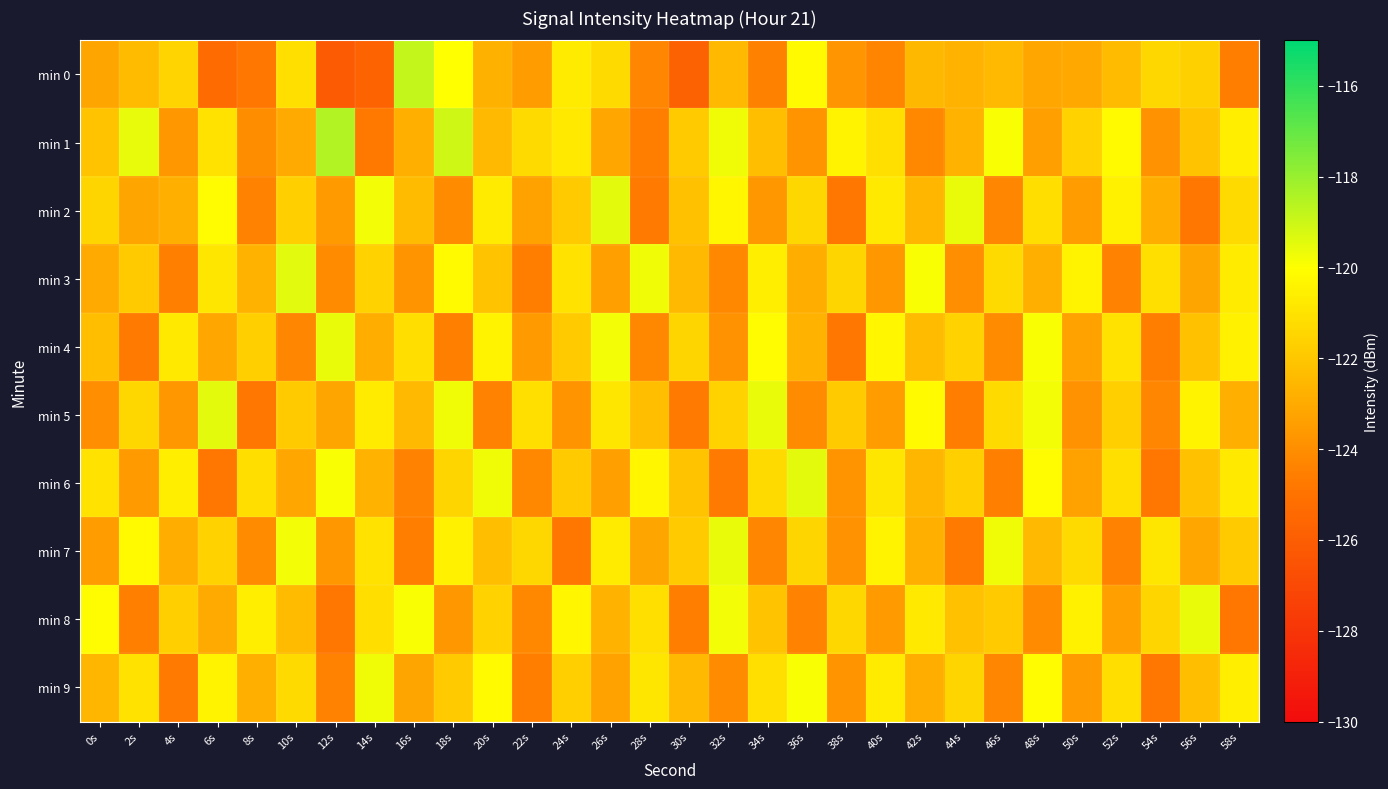

Reading left to right, list all the values displayed in this chart.

min 0: 0s=-123.1	2s=-122.4	4s=-121.5	6s=-125.4	8s=-124.8	10s=-121.1	12s=-126.2	14s=-125.8	16s=-118.8	18s=-120.0	20s=-122.8	22s=-123.5	24s=-120.7	26s=-121.3	28s=-124.3	30s=-125.8	32s=-122.4	34s=-124.5	36s=-120.2	38s=-123.7	40s=-124.4	42s=-122.5	44s=-122.7	46s=-122.5	48s=-123.1	50s=-123.1	52s=-122.4	54s=-121.4	56s=-121.6	58s=-124.6
min 1: 0s=-122.1	2s=-119.5	4s=-123.7	6s=-121.0	8s=-124.1	10s=-123.0	12s=-118.5	14s=-124.7	16s=-122.8	18s=-119.1	20s=-122.5	22s=-121.3	24s=-120.8	26s=-123.1	28s=-124.6	30s=-121.9	32s=-119.7	34s=-122.3	36s=-123.8	38s=-120.4	40s=-121.1	42s=-124.2	44s=-122.7	46s=-119.9	48s=-123.4	50s=-121.6	52s=-120.2	54s=-123.9	56s=-122.1	58s=-120.6
min 2: 0s=-121.5	2s=-123.2	4s=-122.8	6s=-120.1	8s=-124.4	10s=-121.7	12s=-123.6	14s=-119.8	16s=-122.4	18s=-124.1	20s=-120.7	22s=-123.3	24s=-121.9	26s=-119.5	28s=-124.7	30s=-122.2	32s=-120.3	34s=-123.7	36s=-121.4	38s=-124.9	40s=-120.8	42s=-122.6	44s=-119.6	46s=-124.3	48s=-121.2	50s=-123.5	52s=-120.5	54s=-122.9	56s=-124.8	58s=-121.3
min 3: 0s=-123.0	2s=-121.8	4s=-124.5	6s=-120.9	8s=-122.7	10s=-119.4	12s=-124.1	14s=-121.6	16s=-123.8	18s=-120.2	20s=-122.1	22s=-124.6	24s=-121.0	26s=-123.4	28s=-119.7	30s=-122.5	32s=-124.2	34s=-120.6	36s=-122.9	38s=-121.5	40s=-123.7	42s=-119.9	44s=-124.0	46s=-121.3	48s=-122.8	50s=-120.4	52s=-124.4	54s=-121.1	56s=-123.2	58s=-120.7
min 4: 0s=-122.3	2s=-124.7	4s=-120.8	6s=-123.1	8s=-121.7	10s=-124.3	12s=-119.6	14s=-122.9	16s=-121.2	18s=-124.5	20s=-120.4	22s=-123.6	24s=-121.8	26s=-119.8	28s=-124.2	30s=-121.5	32s=-123.9	34s=-120.1	36s=-122.7	38s=-124.8	40s=-120.3	42s=-122.4	44s=-121.6	46s=-124.1	48s=-119.9	50s=-123.3	52s=-121.0	54s=-124.6	56s=-122.2	58s=-120.5
min 5: 0s=-124.0	2s=-121.4	4s=-123.7	6s=-119.5	8s=-124.9	10s=-121.8	12s=-123.2	14s=-120.7	16s=-122.5	18s=-119.7	20s=-124.4	22s=-121.1	24s=-123.8	26s=-120.9	28s=-122.3	30s=-124.7	32s=-121.6	34s=-119.6	36s=-124.1	38s=-121.9	40s=-123.5	42s=-120.2	44s=-124.6	46s=-121.3	48s=-119.8	50s=-123.9	52s=-121.7	54s=-124.3	56s=-120.4	58s=-122.8
min 6: 0s=-121.0	2s=-123.6	4s=-120.6	6s=-124.8	8s=-121.2	10s=-123.1	12s=-119.9	14s=-122.7	16s=-124.4	18s=-121.5	20s=-119.7	22s=-124.2	24s=-121.8	26s=-123.4	28s=-120.3	30s=-122.1	32s=-124.7	34s=-121.3	36s=-119.5	38s=-123.8	40s=-120.9	42s=-122.6	44s=-121.7	46s=-124.5	48s=-120.1	50s=-123.3	52s=-121.1	54s=-124.9	56s=-122.2	58s=-120.8
min 7: 0s=-123.5	2s=-120.2	4s=-122.9	6s=-121.6	8s=-124.1	10s=-119.8	12s=-123.7	14s=-121.0	16s=-124.6	18s=-120.5	20s=-122.3	22s=-121.4	24s=-124.8	26s=-120.7	28s=-123.2	30s=-121.9	32s=-119.6	34s=-124.3	36s=-121.5	38s=-123.9	40s=-120.4	42s=-122.8	44s=-124.7	46s=-119.7	48s=-122.5	50s=-121.3	52s=-124.4	54s=-120.9	56s=-123.1	58s=-121.8
min 8: 0s=-120.1	2s=-124.5	4s=-121.7	6s=-123.0	8s=-120.6	10s=-122.4	12s=-124.9	14s=-121.2	16s=-119.9	18s=-123.7	20s=-121.6	22s=-124.2	24s=-120.3	26s=-122.7	28s=-121.1	30s=-124.6	32s=-119.8	34s=-122.1	36s=-124.4	38s=-121.4	40s=-123.6	42s=-120.8	44s=-122.2	46s=-121.9	48s=-124.1	50s=-120.5	52s=-123.4	54s=-121.5	56s=-119.6	58s=-124.8
min 9: 0s=-122.6	2s=-121.0	4s=-124.7	6s=-120.4	8s=-122.8	10s=-121.3	12s=-124.4	14s=-119.7	16s=-123.2	18s=-121.8	20s=-120.2	22s=-124.6	24s=-121.7	26s=-123.3	28s=-120.9	30s=-122.5	32s=-124.1	34s=-121.1	36s=-119.9	38s=-123.8	40s=-120.7	42s=-122.9	44s=-121.5	46s=-124.3	48s=-120.1	50s=-123.6	52s=-121.2	54s=-124.8	56s=-122.3	58s=-120.6